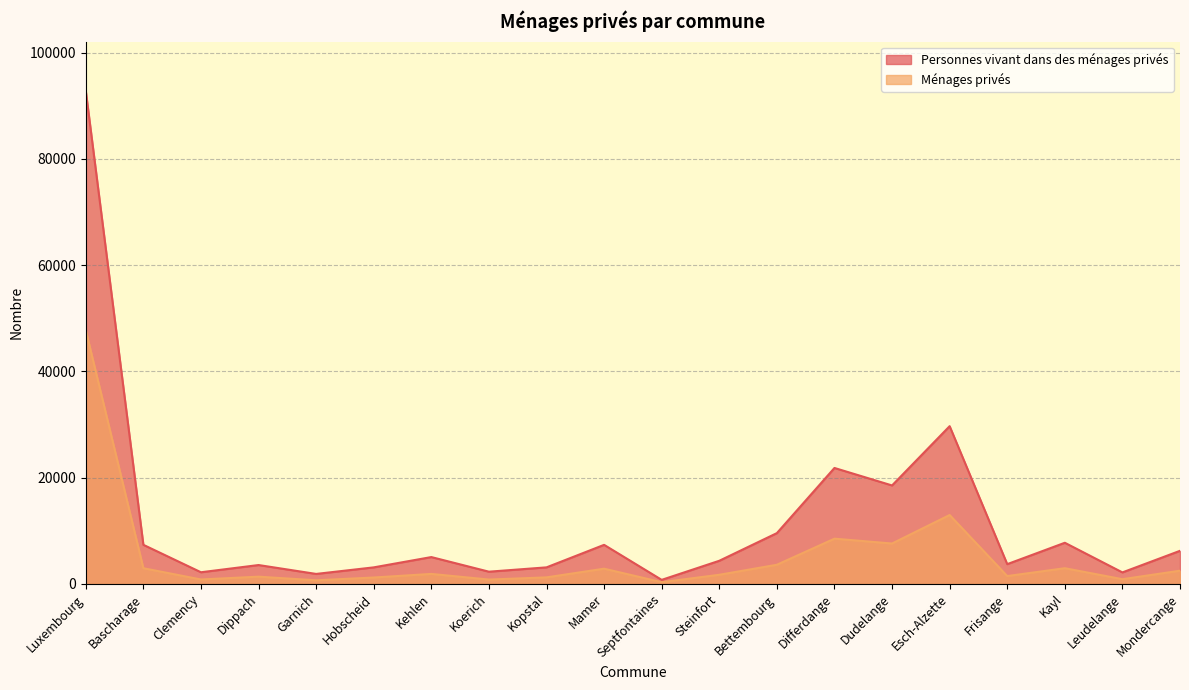

What is the difference between the second highest and second lowest values in the Personnes vivant dans des ménages privés series?

27818